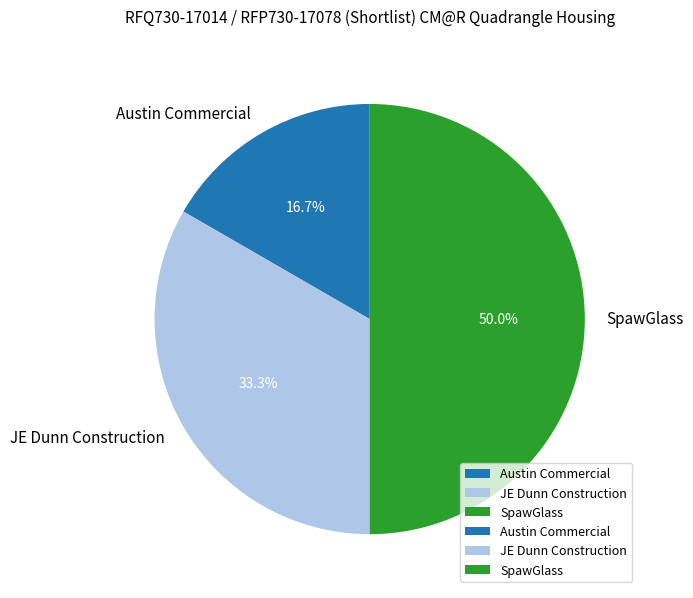

Combined, what portion of the pie is JE Dunn Construction and SpawGlass?

83.3%